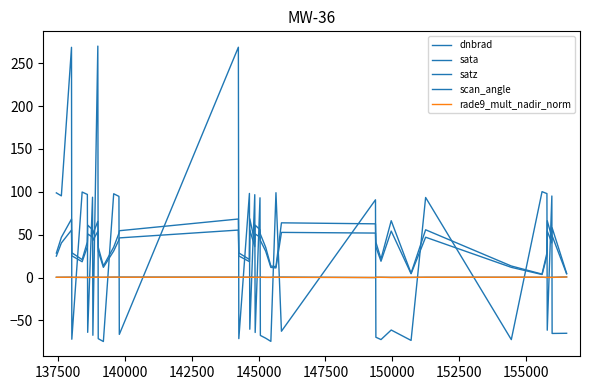

Reading right to left, extract all data points from this chart.

dnbrad: 0.7	0.3	0.2	0.3	0.1	0.3	0.4	0.4	0.2	0.2	0.3	0.4	0.0	0.6	0.4	0.2	0.2	0.5	0.4	0.3	0.3	0.9	0.4	0.3	0.5	0.6	0.5	0.5	0.3	0.3	0.6	0.5	0.3	0.3	0.1	0.2	0.3	0.5	0.4	0.3
sata: -65.0	-65.2	95.1	-61.4	97.9	100.2	-72.4	93.4	-73.3	-61.2	-72.4	-69.6	90.7	-62.6	99.0	-74.5	-70.7	-67.5	93.0	-64.1	96.6	-60.3	98.1	-71.3	268.6	-66.3	94.7	97.7	-74.6	-71.3	270.0	-67.3	93.7	-63.9	96.9	99.7	-72.0	268.5	95.3	98.8
satz: 4.9	58.0	46.9	66.3	28.6	4.0	13.5	55.7	5.0	66.3	21.6	41.2	62.6	63.8	12.7	13.4	35.3	50.6	55.8	61.1	41.6	68.5	21.1	28.7	68.3	54.6	51.6	35.5	13.5	35.4	65.6	50.7	55.8	61.1	41.5	20.9	28.9	68.2	46.9	28.5
scan_angle: 4.3	48.7	40.3	54.2	25.1	3.5	11.9	47.0	4.4	54.2	19.0	35.7	51.9	52.7	11.2	11.9	30.8	43.2	47.1	50.8	36.0	55.5	18.6	25.2	55.4	46.2	44.0	30.9	11.9	30.9	53.8	43.3	47.1	50.9	36.0	18.4	25.4	55.4	40.3	25.0
rade9_mult_nadir_norm: 0.6	0.2	0.2	0.1	0.1	0.3	0.3	0.3	0.2	0.1	0.3	0.3	0.0	0.2	0.4	0.2	0.2	0.3	0.3	0.1	0.3	0.2	0.4	0.3	0.3	0.4	0.4	0.5	0.3	0.3	0.3	0.3	0.2	0.2	0.1	0.2	0.2	0.3	0.3	0.3